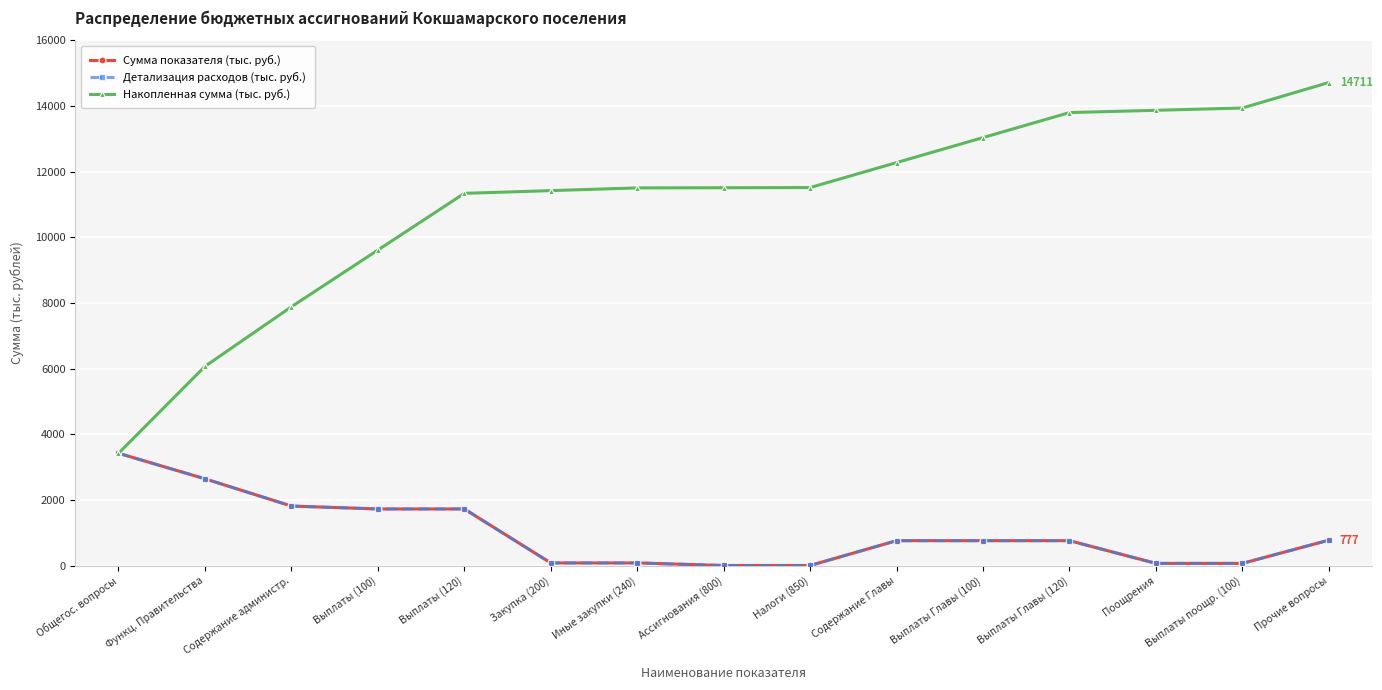

Reading left to right, transcribe all the data shown in this chart.

Сумма показателя (тыс. руб.): 3422.3	2645.4	1814.9	1726.7	1726.7	83.1	83.1	5.1	5.1	761.0	761.0	761.0	69.5	69.5	776.9
Детализация расходов (тыс. руб.): 3422.3	2645.4	1814.9	1726.7	1726.7	83.1	83.1	5.1	5.1	761.0	761.0	761.0	69.5	69.5	776.9
Накопленная сумма (тыс. руб.): 3422.3	6067.7	7882.6	9609.3	11336.0	11419.1	11502.2	11507.3	11512.4	12273.5	13034.5	13795.5	13865.0	13934.5	14711.4